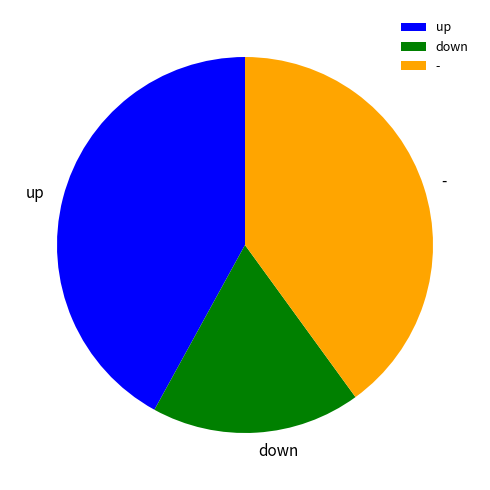

Count the number of slices in the pie.

3